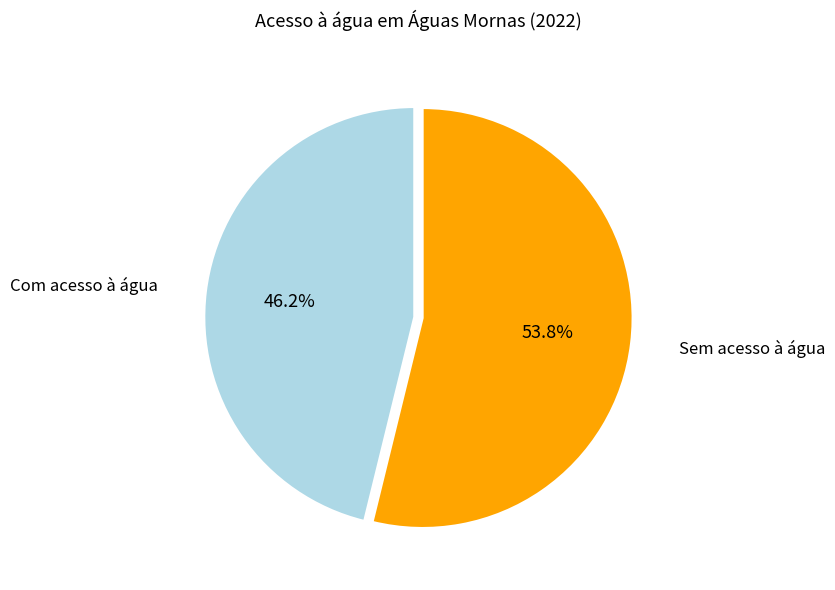

Which slice is the smallest?

Com acesso à água